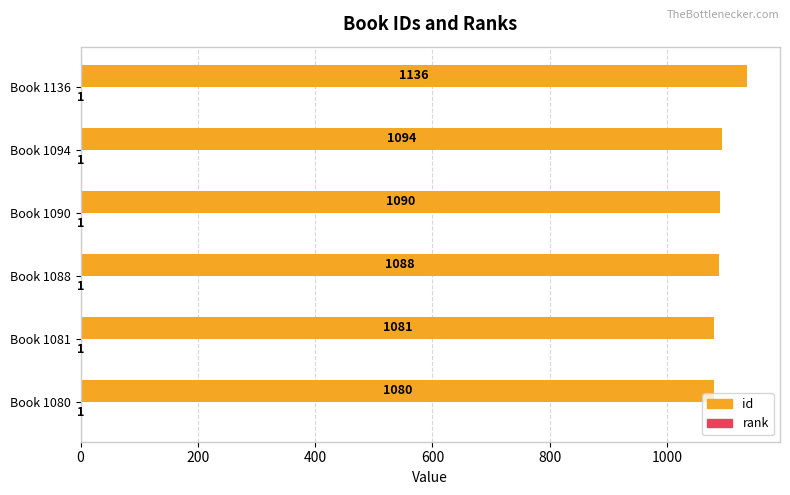

Is it true that id equals 349 at Book 1136?

False